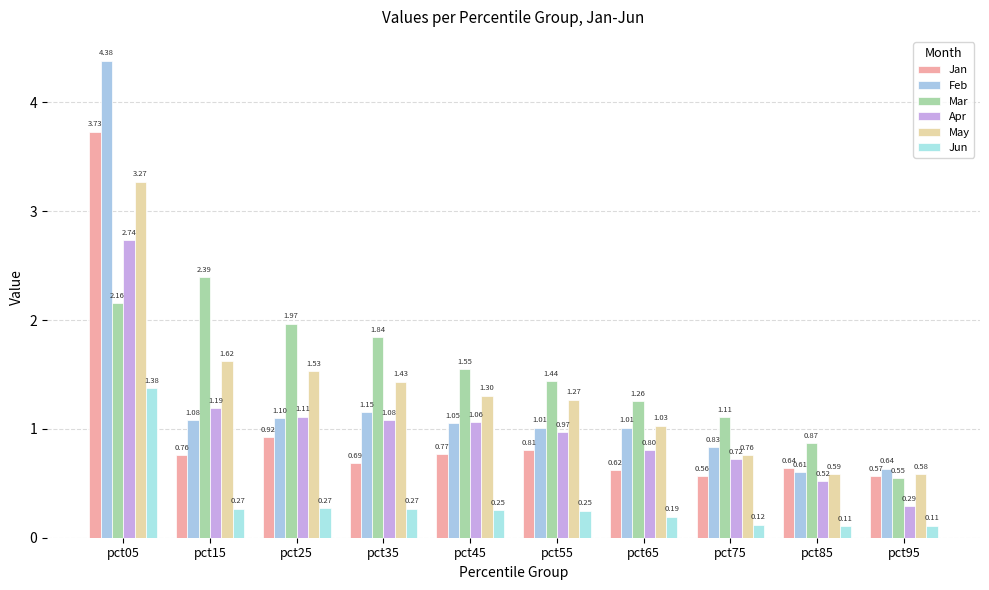

Is it true that Feb equals 0.1 at pct95?

False